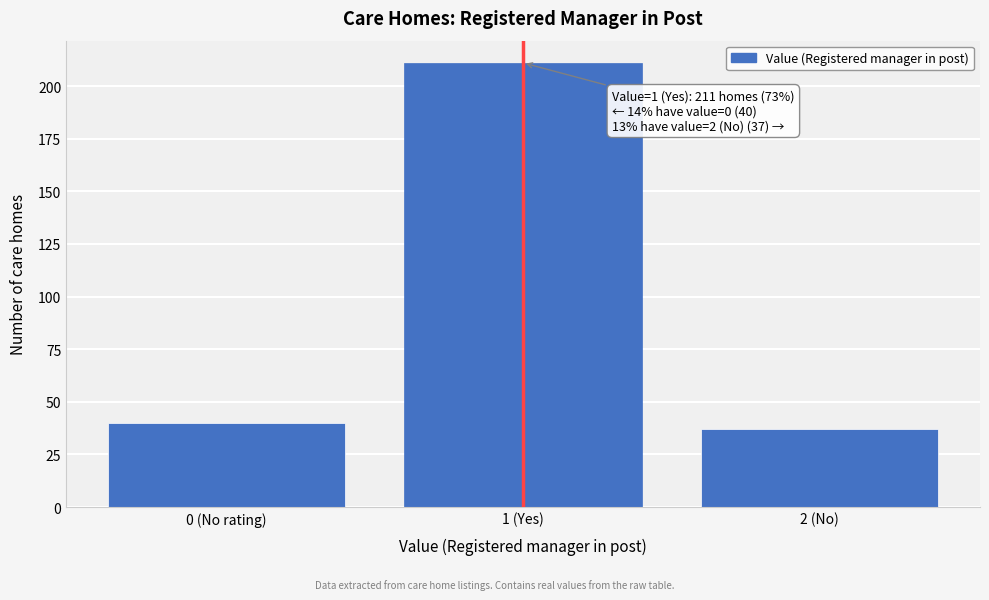

Reading left to right, extract all data points from this chart.

0 (No rating)=40	1 (Yes)=211	2 (No)=37